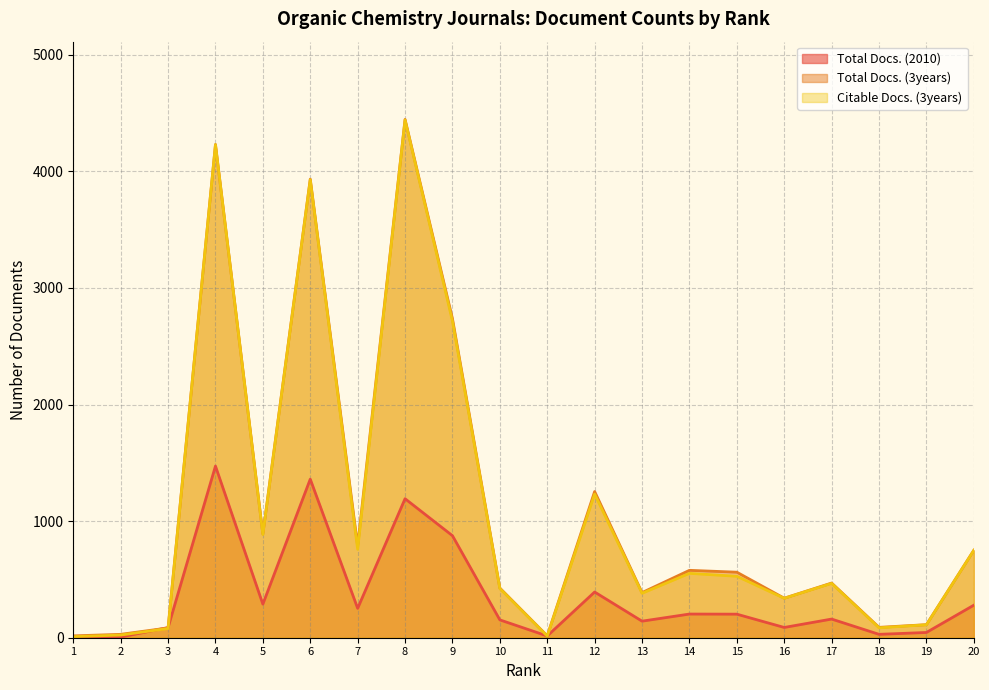

What are all the series names shown in the legend?

Total Docs. (2010), Total Docs. (3years), Citable Docs. (3years)